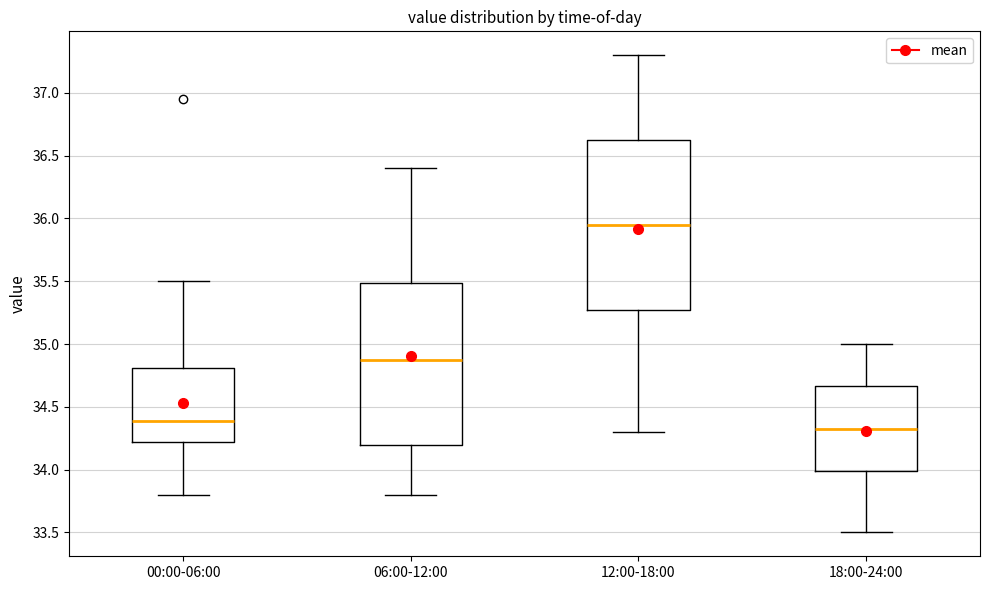

Reading left to right, transcribe this box plot: for each box, give where its median line is, the range the box spans, and where its two whiskers end, as read against the y-axis. The values are not printed on the chart, so give them approximately, as read against the axis.

00:00-06:00: median 34.40, box 34.20 to 34.80, whiskers 33.80 to 35.50
06:00-12:00: median 34.90, box 34.20 to 35.50, whiskers 33.80 to 36.40
12:00-18:00: median 35.95, box 35.30 to 36.65, whiskers 34.30 to 37.30
18:00-24:00: median 34.35, box 34.00 to 34.65, whiskers 33.50 to 35.00